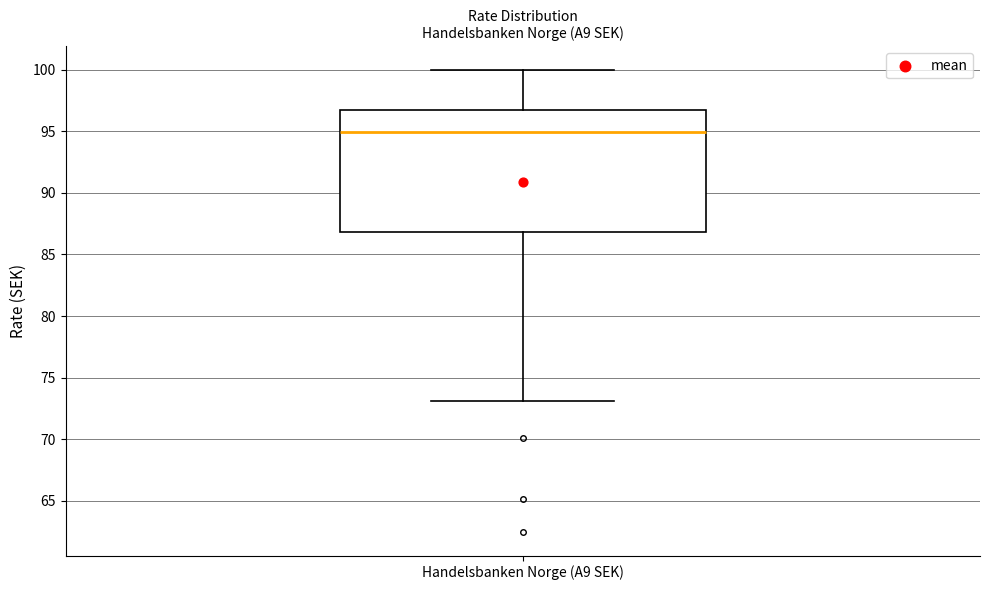

Transcribe this box plot: give where the median line is, the range the box spans, and where the two whiskers end, as read against the y-axis. The values are not printed on the chart, so give them approximately, as read against the axis.

median 95.0, box 87.0 to 96.5, whiskers 73.0 to 100.0